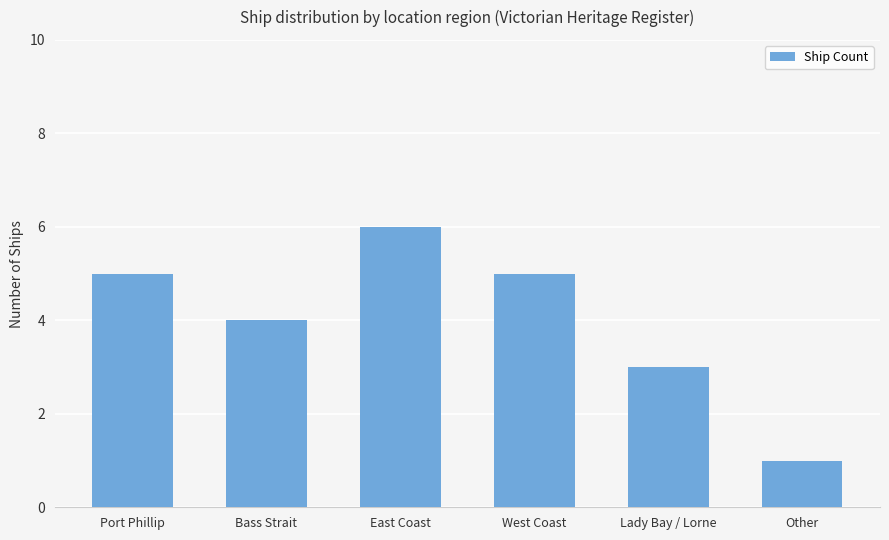

Does the chart contain stacked bars?

No